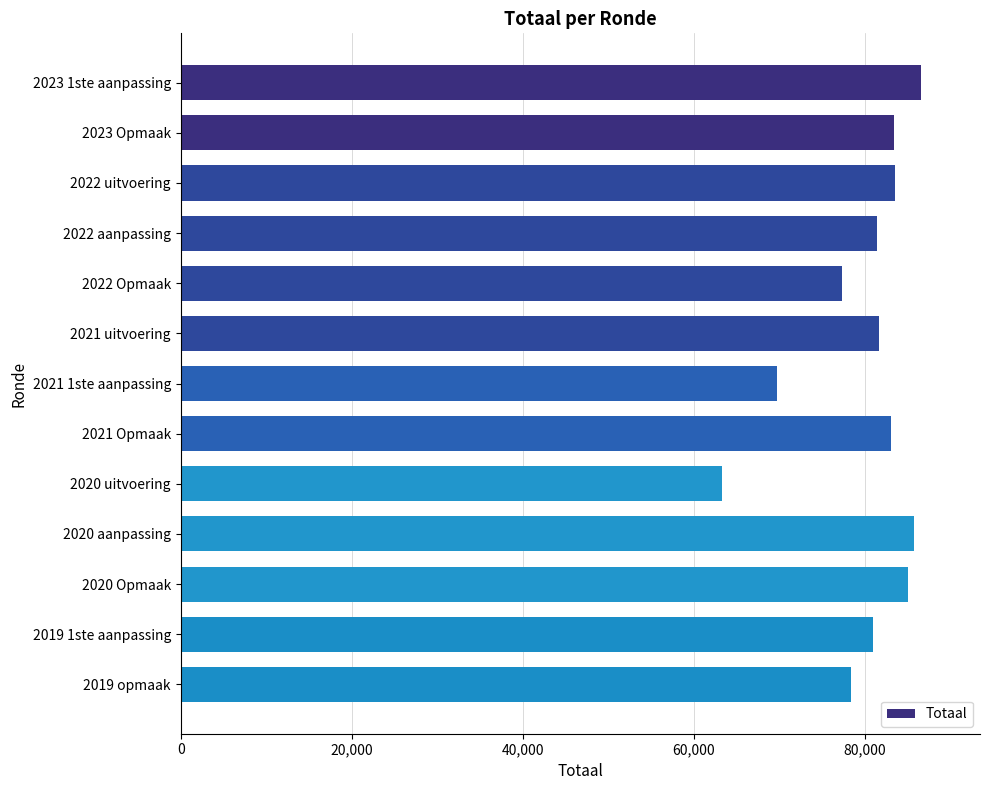

Are the bars horizontal?

Yes